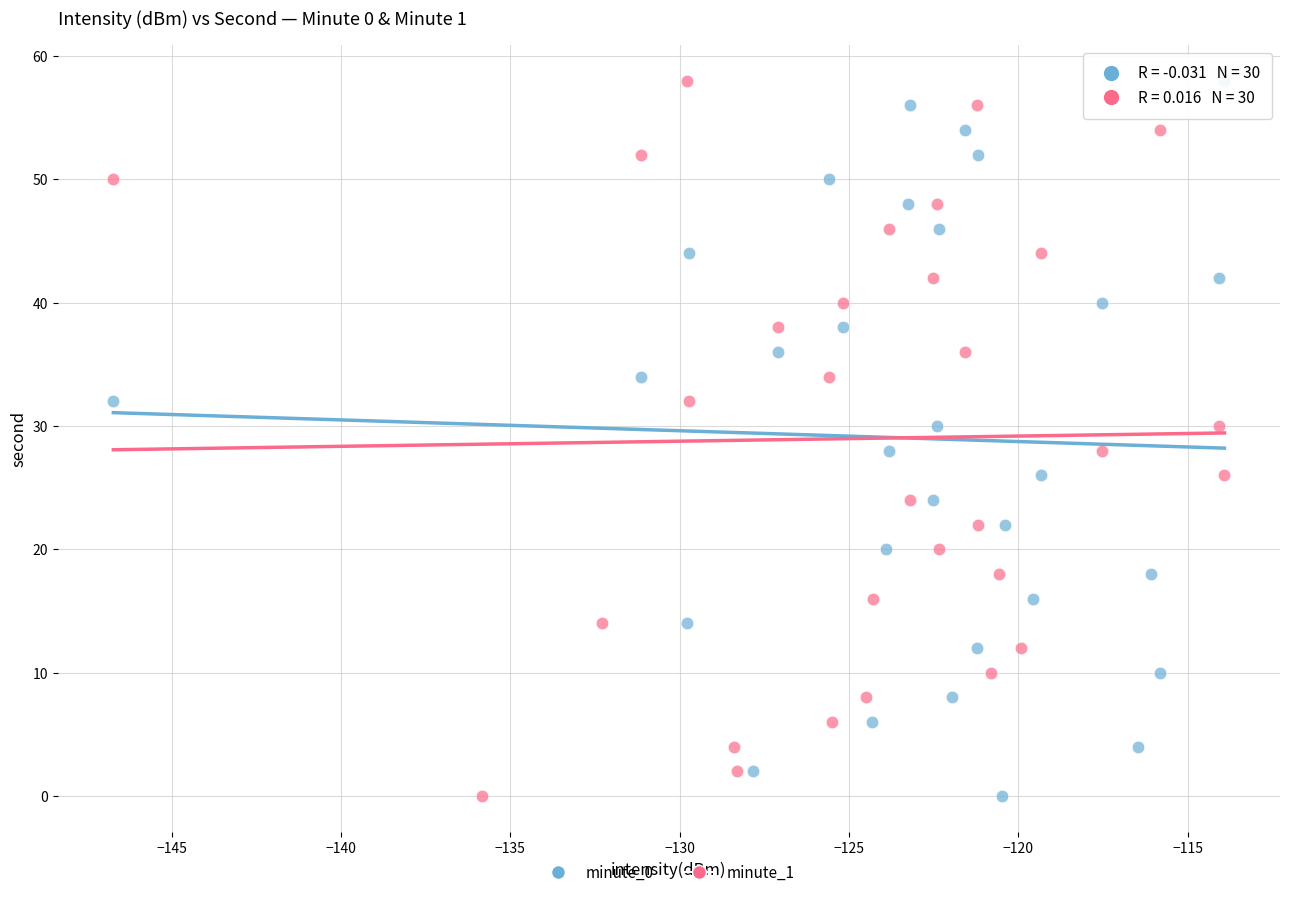

What are all the series names shown in the legend?

minute_0, minute_1